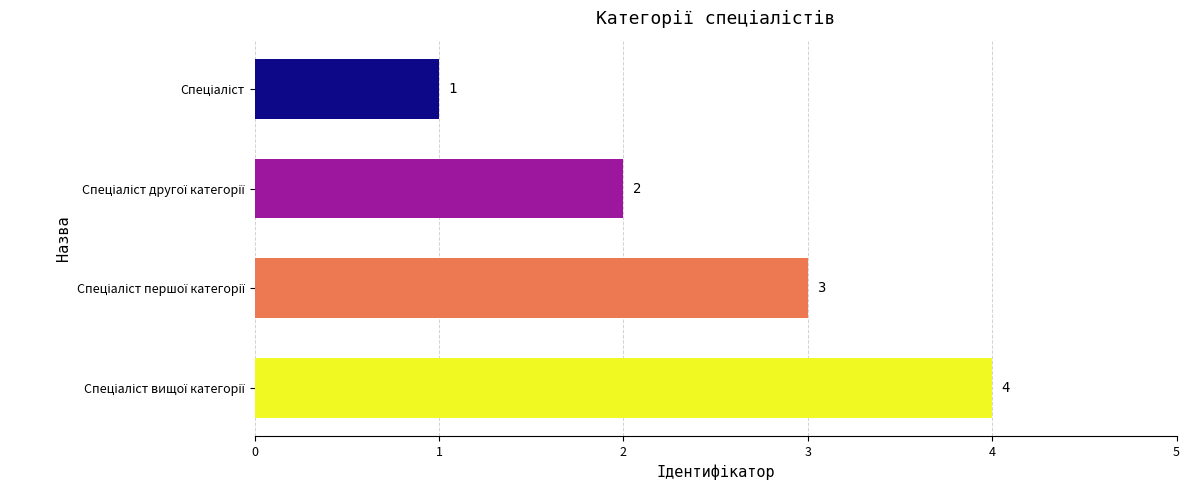

What is the sum of all values?

10